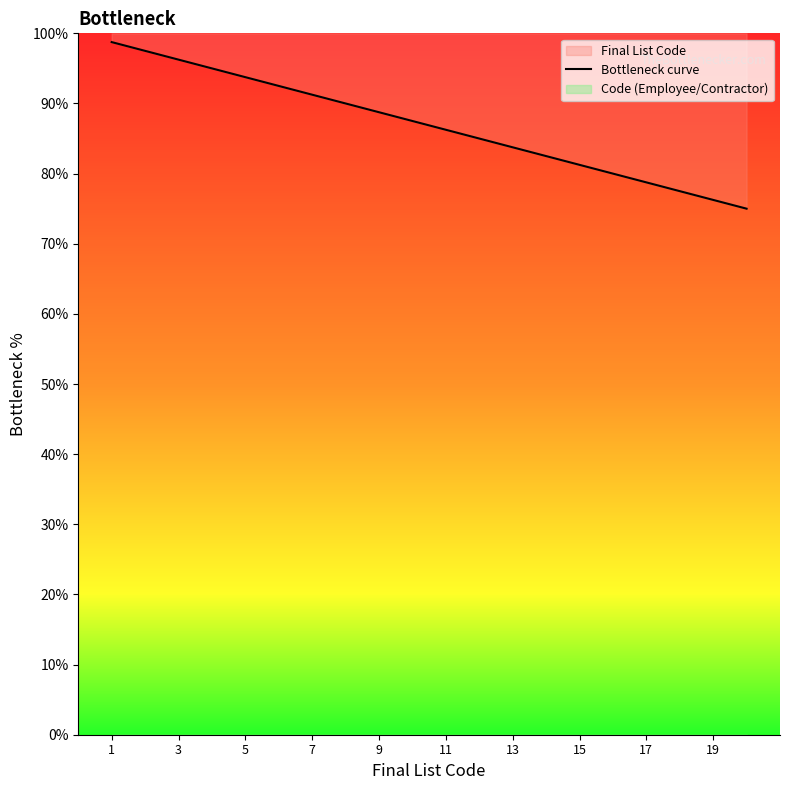

Is it true that the value at 13 is 137.9?

False